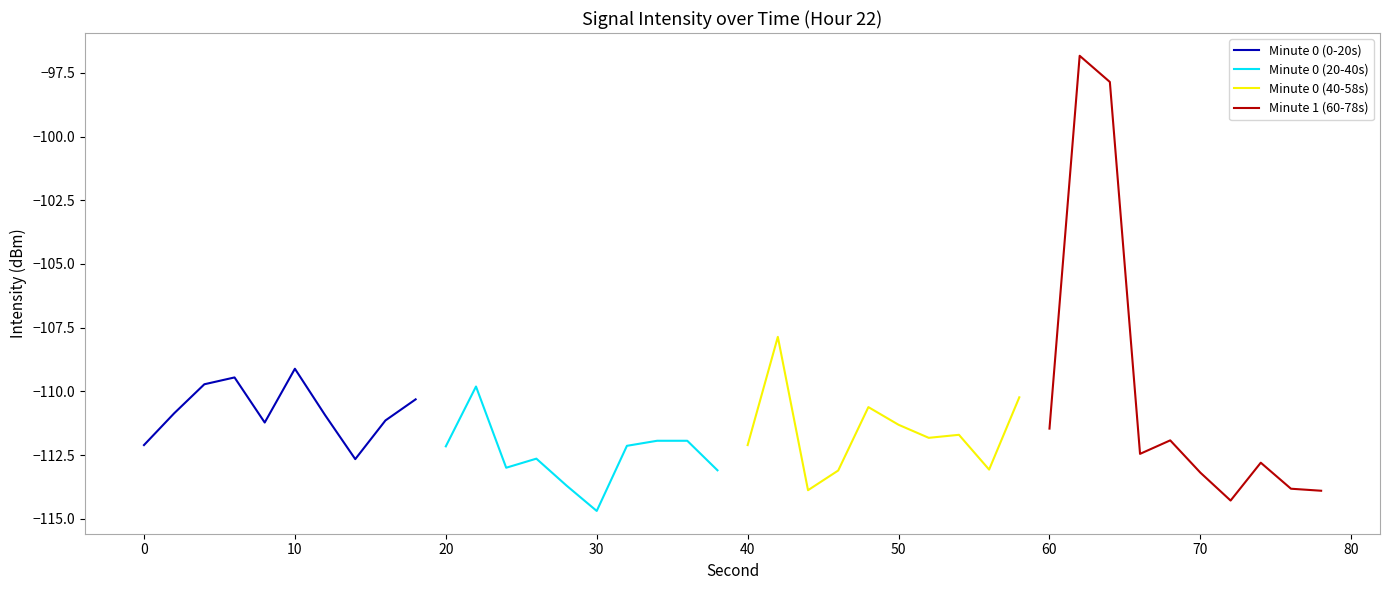

What is the minimum value for Minute 0 (0-20s)?

-112.7